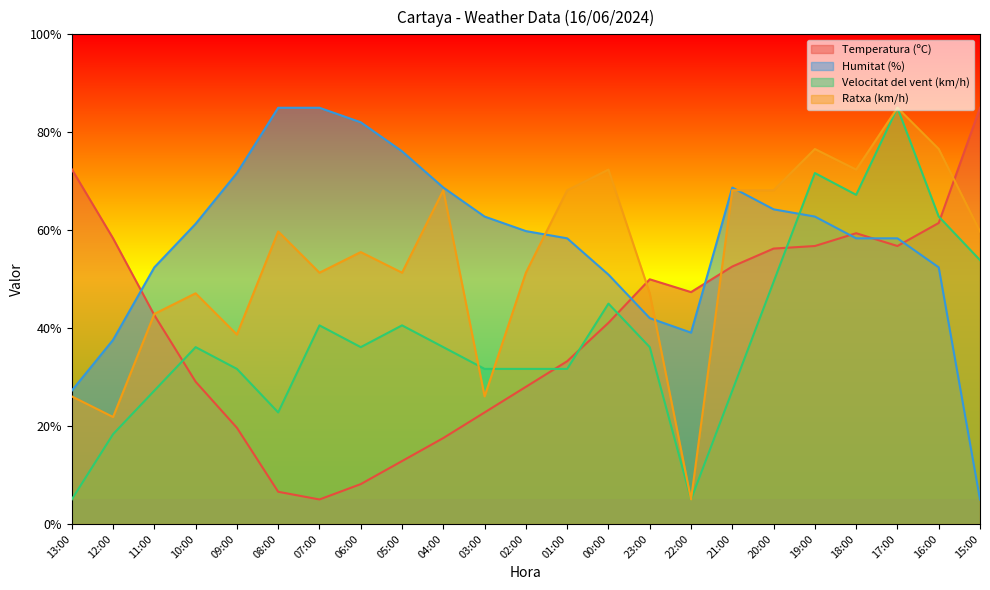

How many data points in Velocitat del vent (km/h) are less than 36?

10